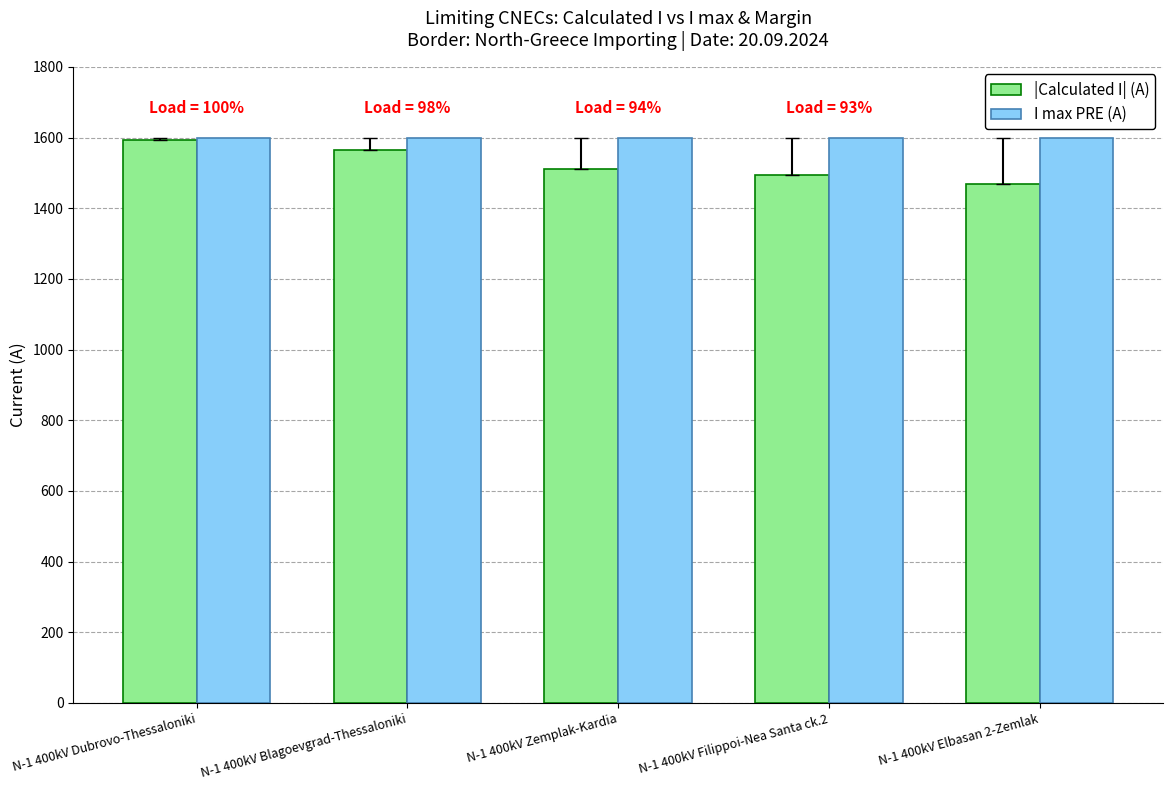

At which category is the sum across all series the highest?

N-1 400kV Dubrovo-Thessaloniki